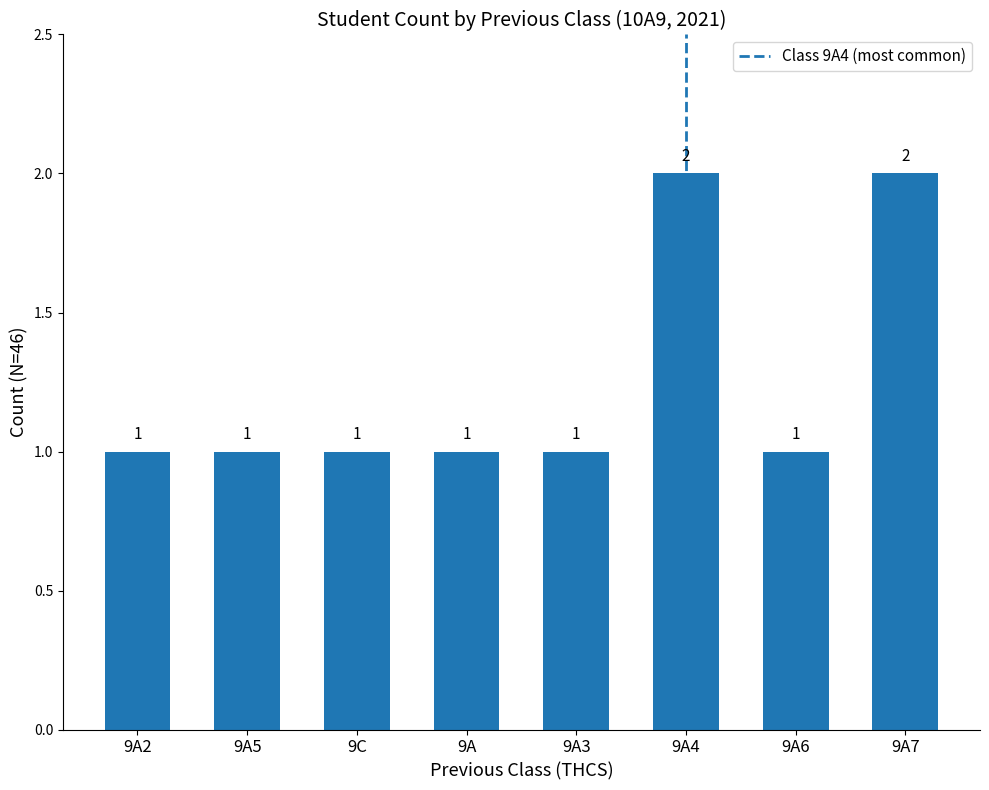

Reading right to left, what are all the values shown in this chart?

9A7=2	9A6=1	9A4=2	9A3=1	9A=1	9C=1	9A5=1	9A2=1